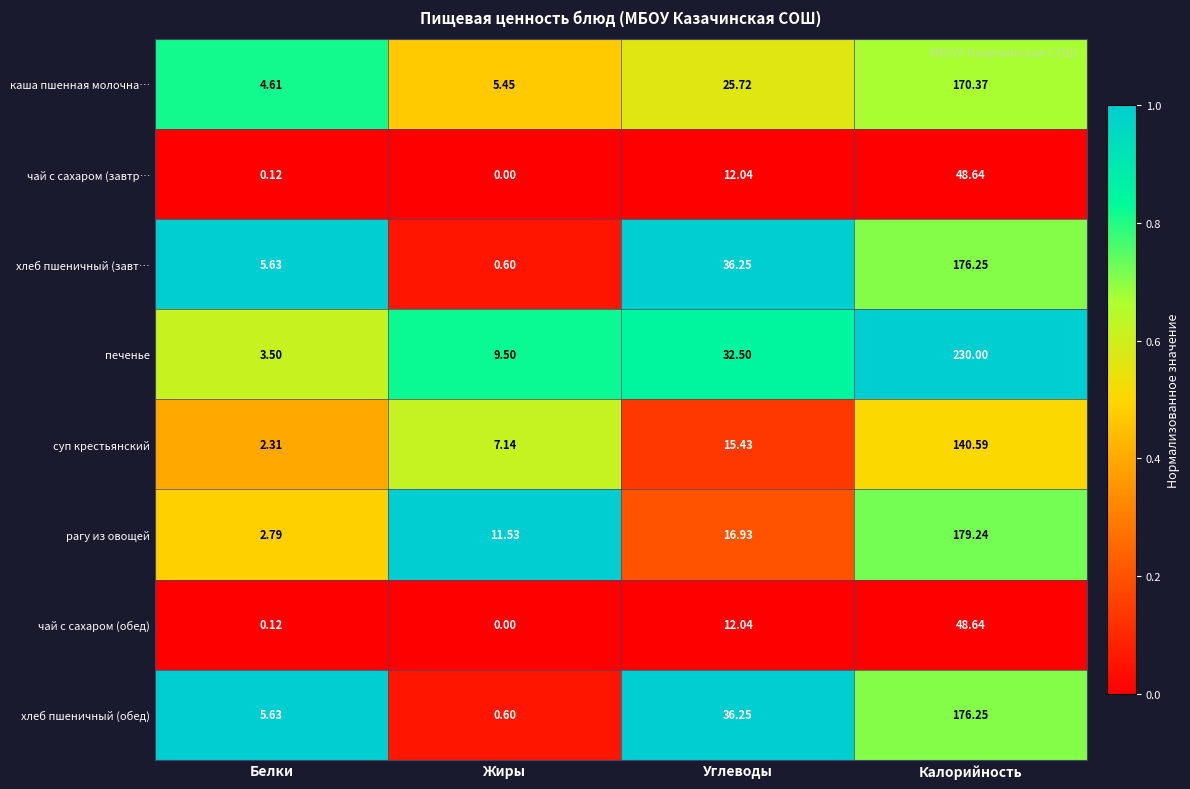

Rank the categories by рагу из овощей value from highest to lowest.

Калорийность, Углеводы, Жиры, Белки